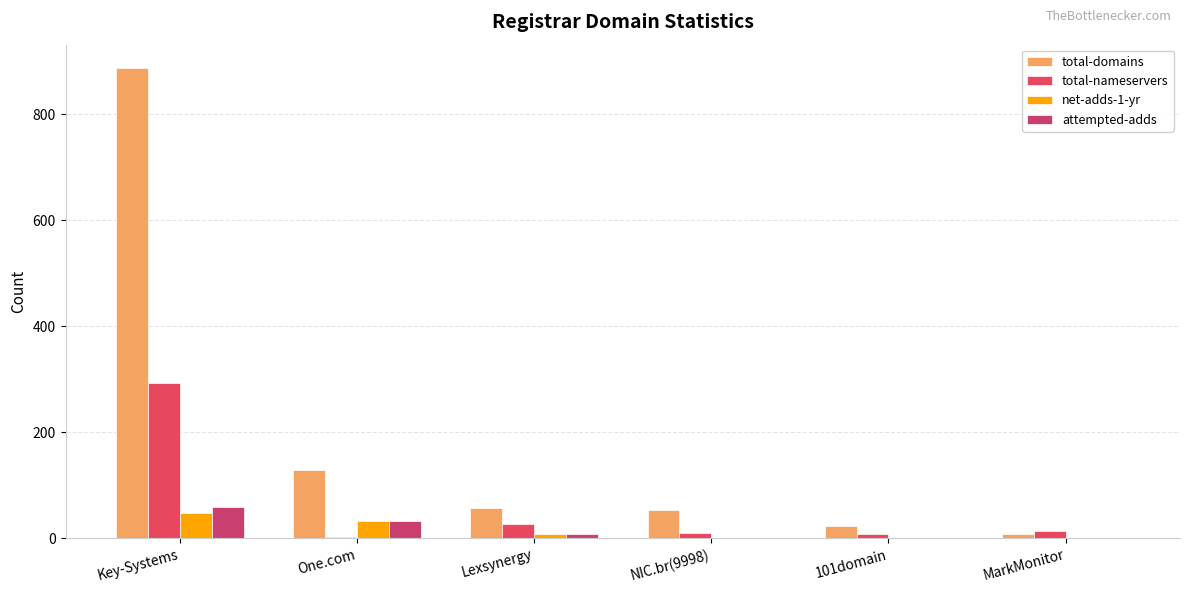

At which category is the sum across all series the highest?

Key-Systems